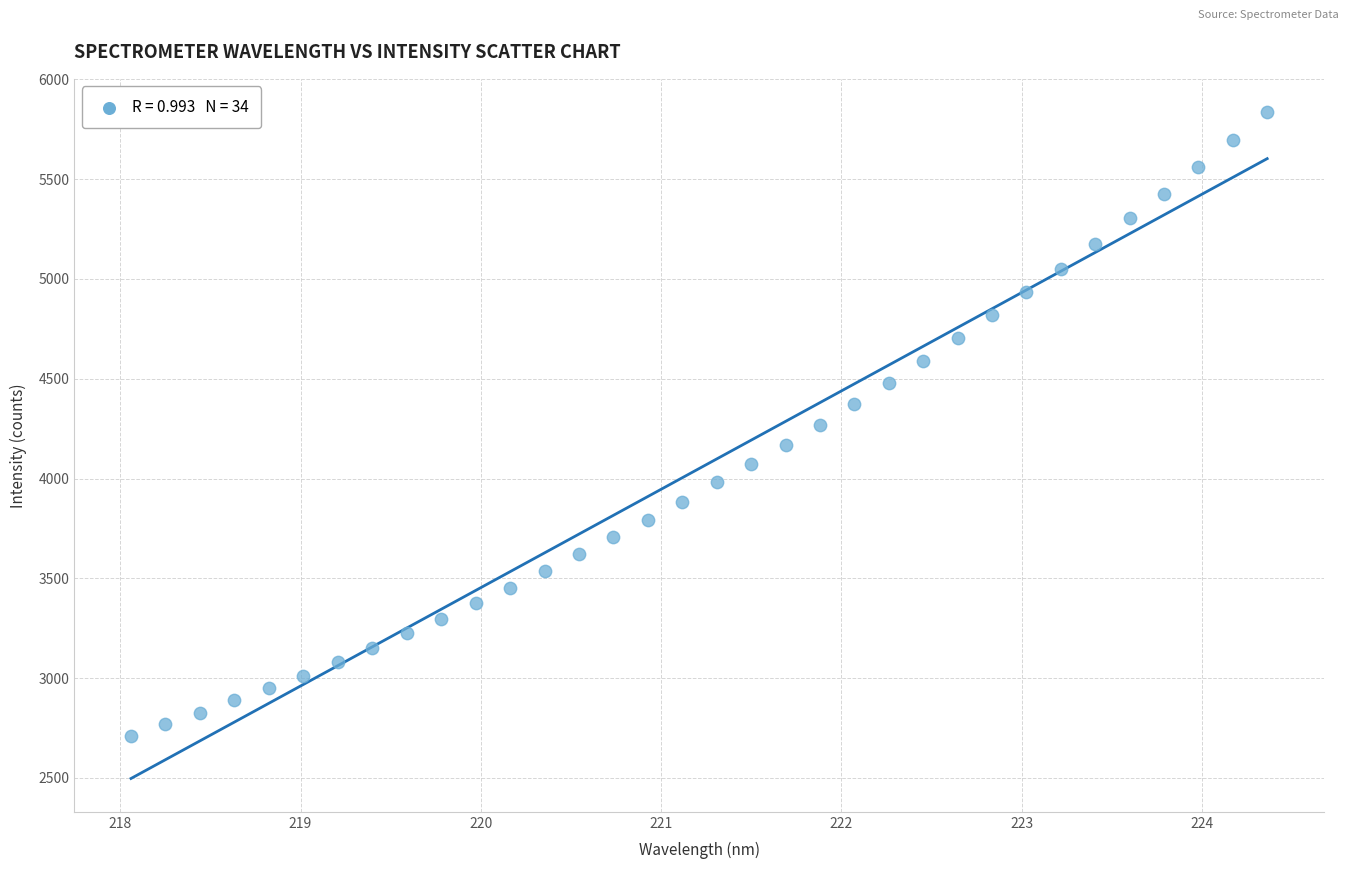

What is the range of X values (max minus min)?

6.3